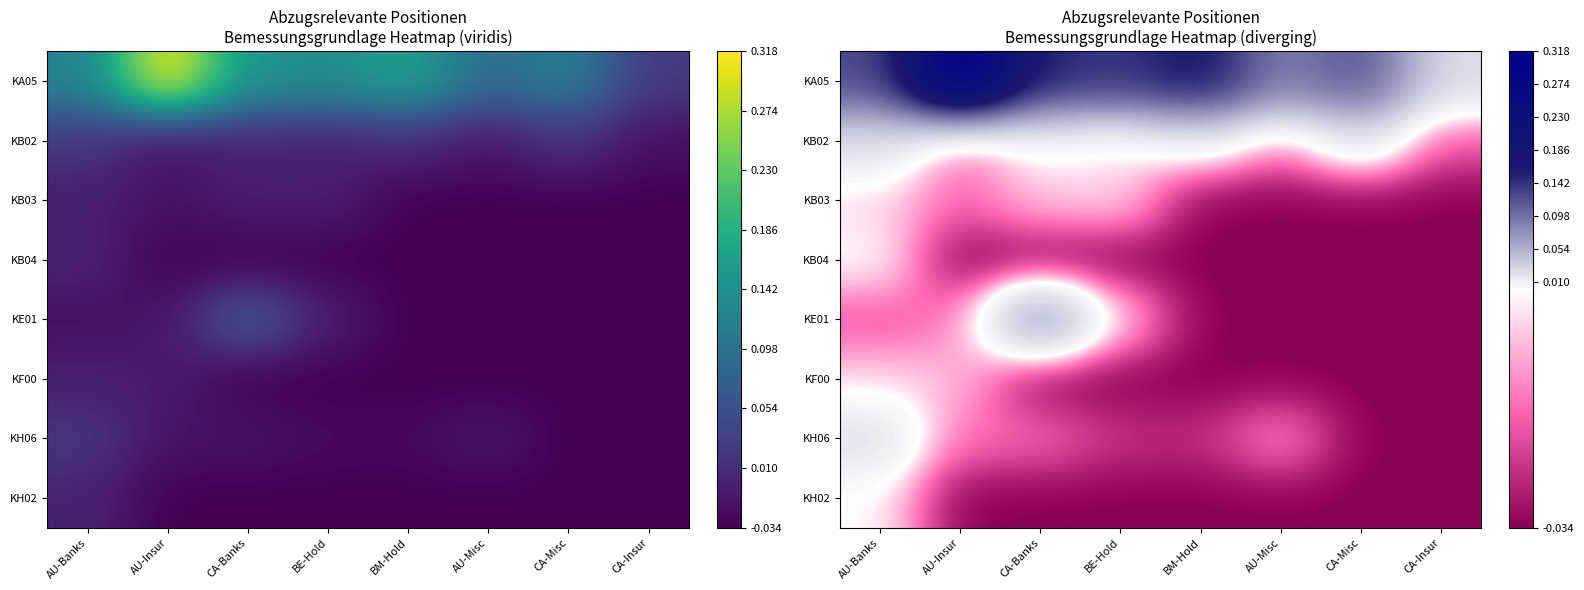

True or false: KF00 has a value of -0.0 at CA-Banks.

True